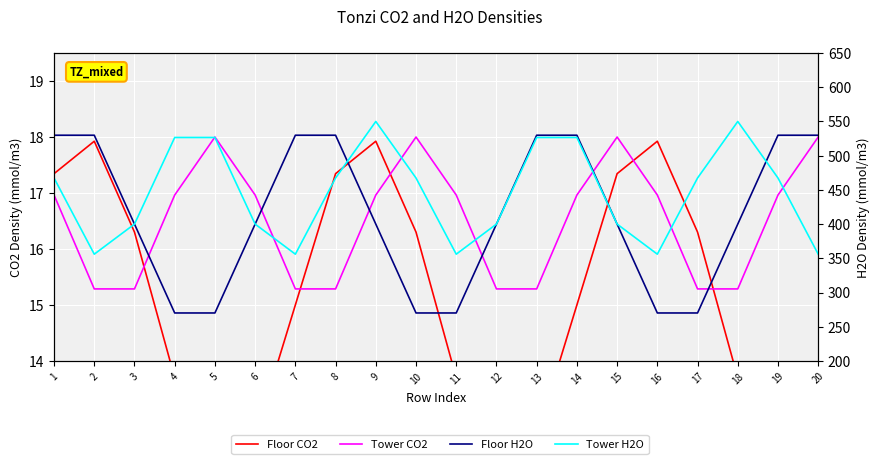

In Floor CO2, how many points are lower than both neighbors (excluding endpoints)?

3